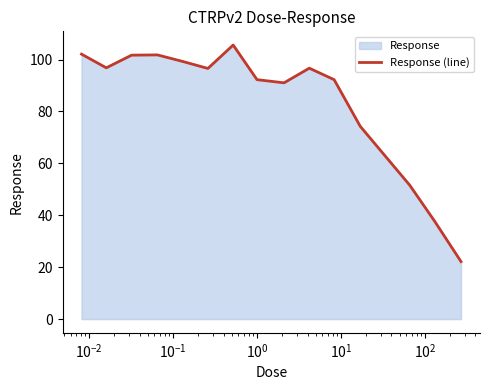

What is the difference between the maximum and minimum values?

83.4